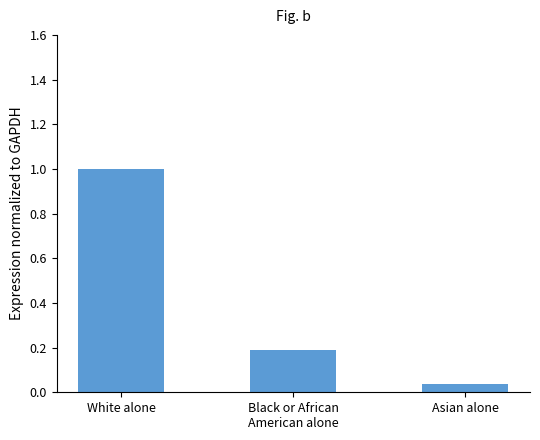

The value at Asian alone is 0.1. True or false?

False